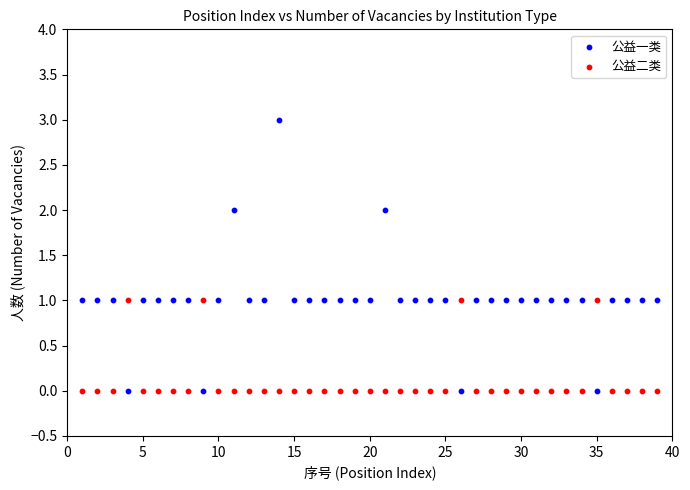

Which series has the largest Y range (max minus min)?

公益一类